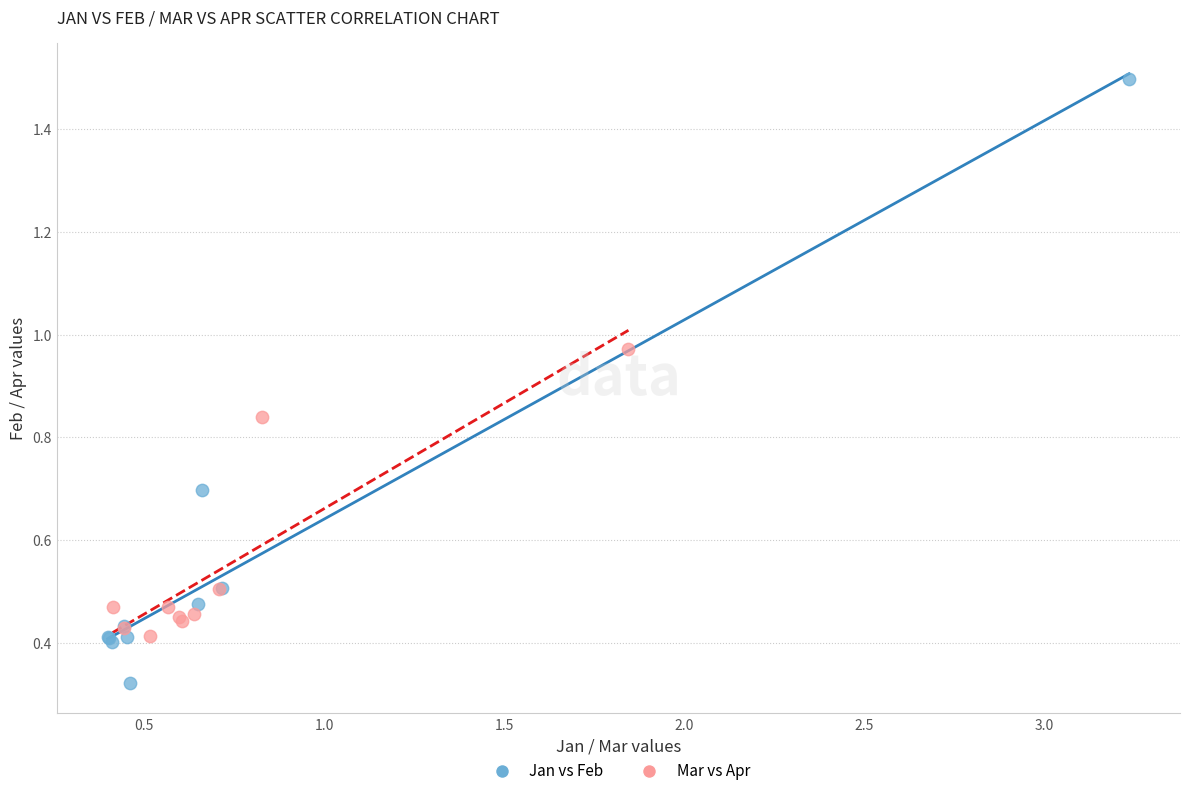

Which series reaches the minimum Y coordinate?

Jan vs Feb